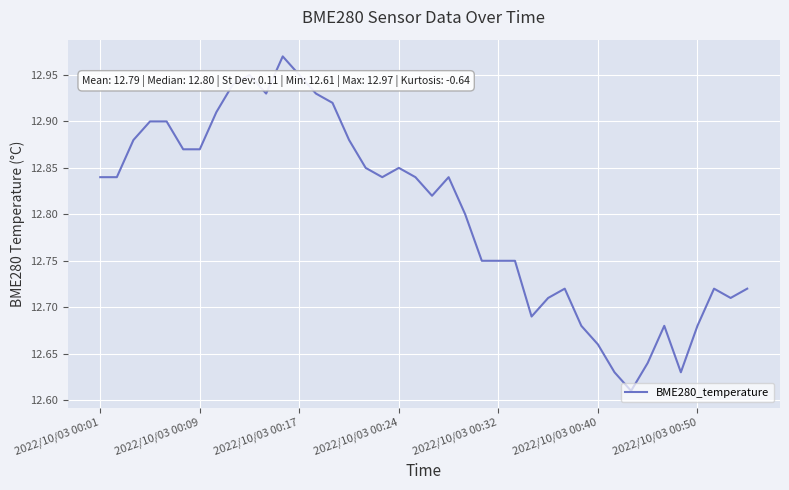

What is the difference between the maximum and minimum values?

0.4